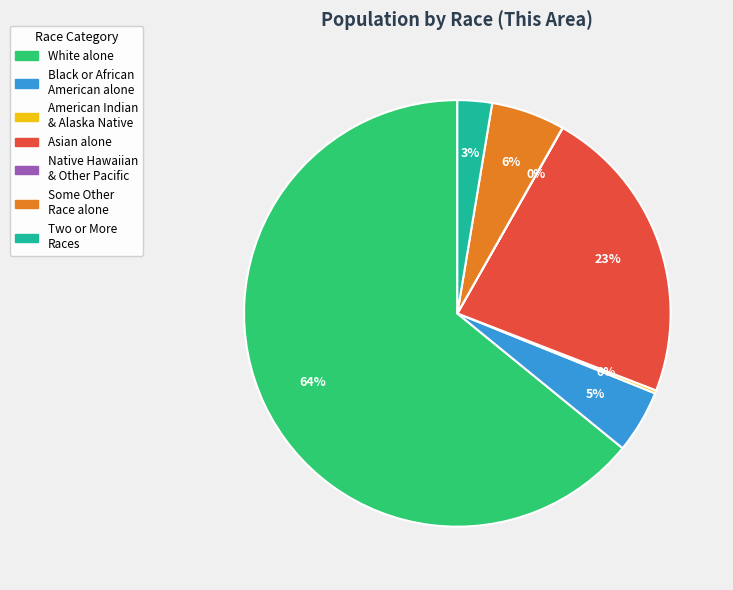

To the nearest percent, what is the average slice percentage?

14%